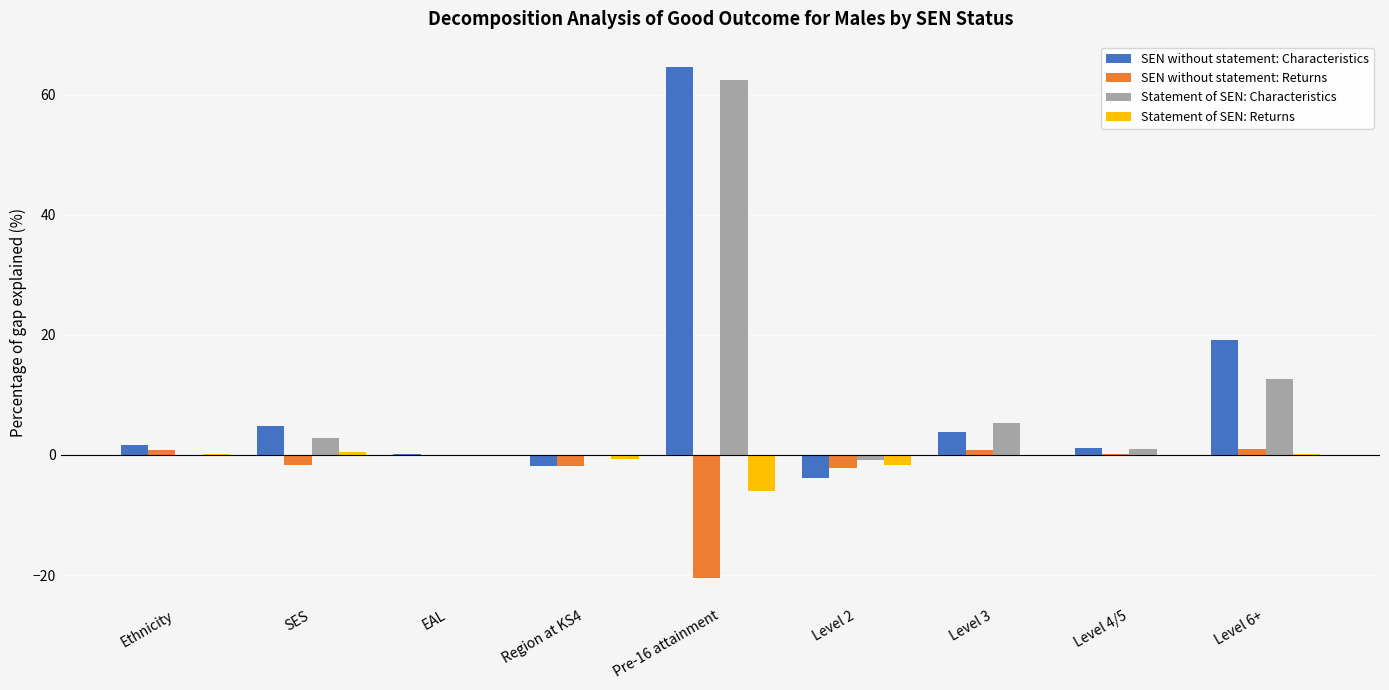

Count the number of categories in the chart.

9